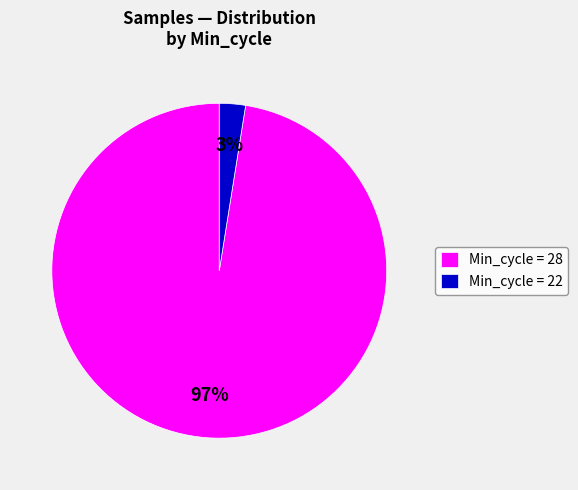

What is the majority slice?

Min_cycle = 28